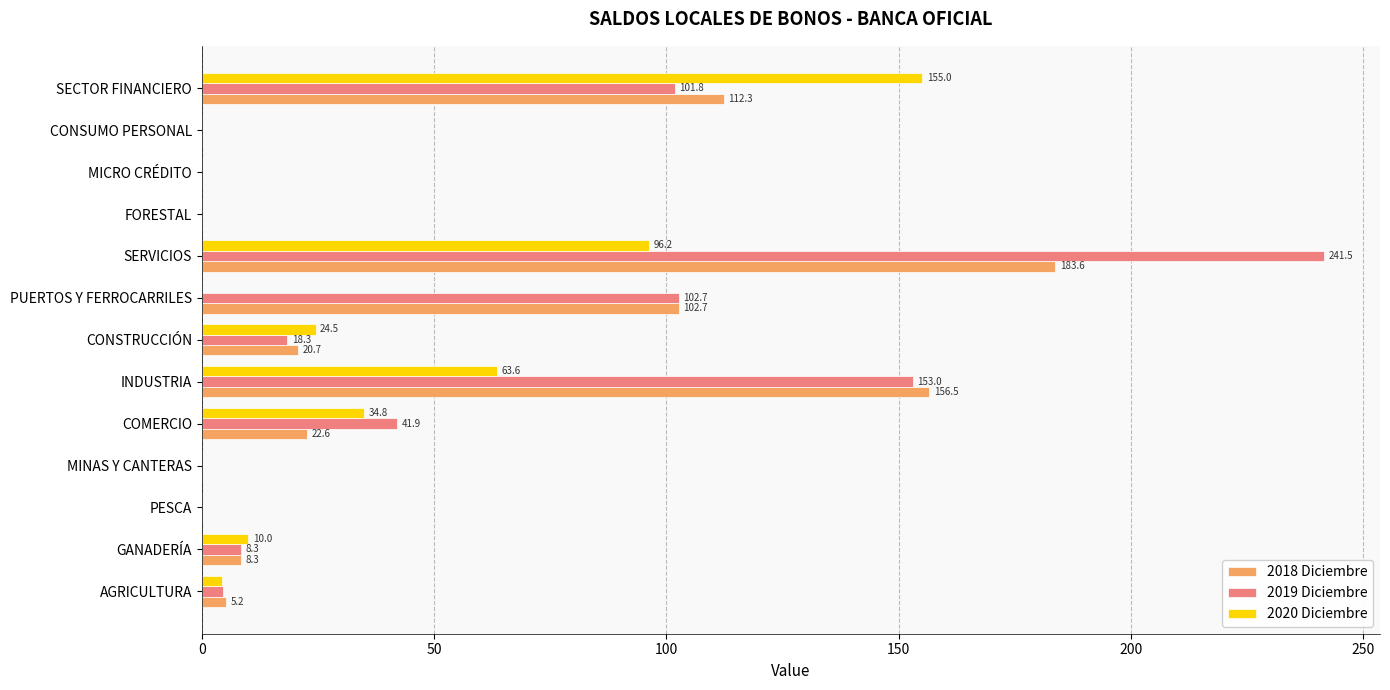

What value does the 2019 Diciembre series have at PUERTOS Y FERROCARRILES?

102.7